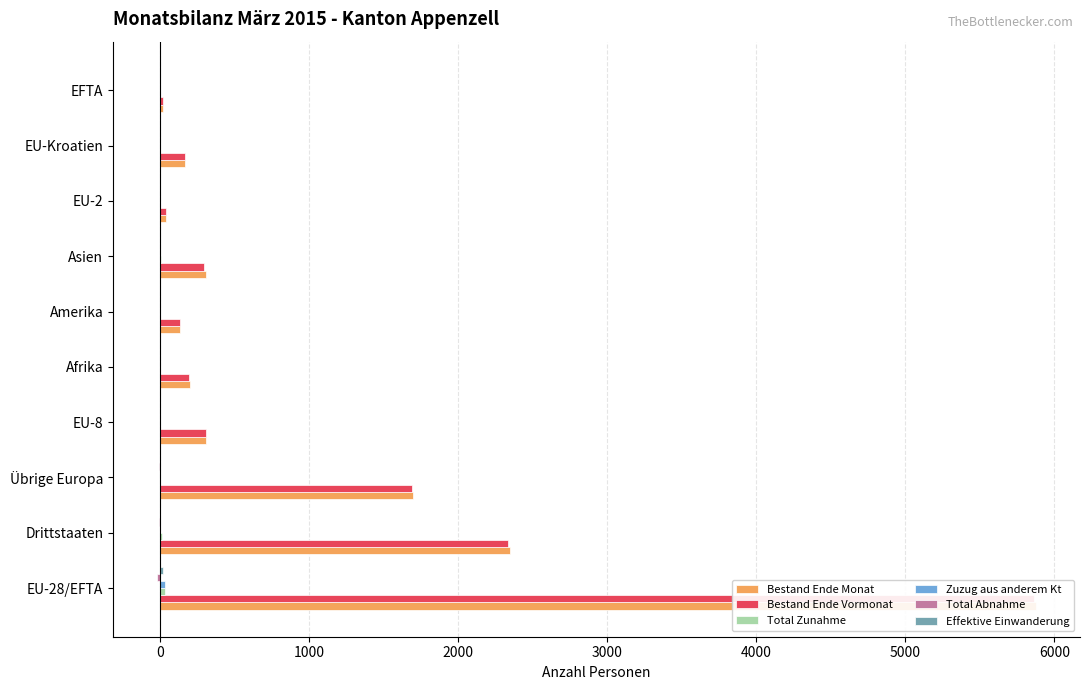

Which series has the largest range (max minus min)?

Bestand Ende Monat